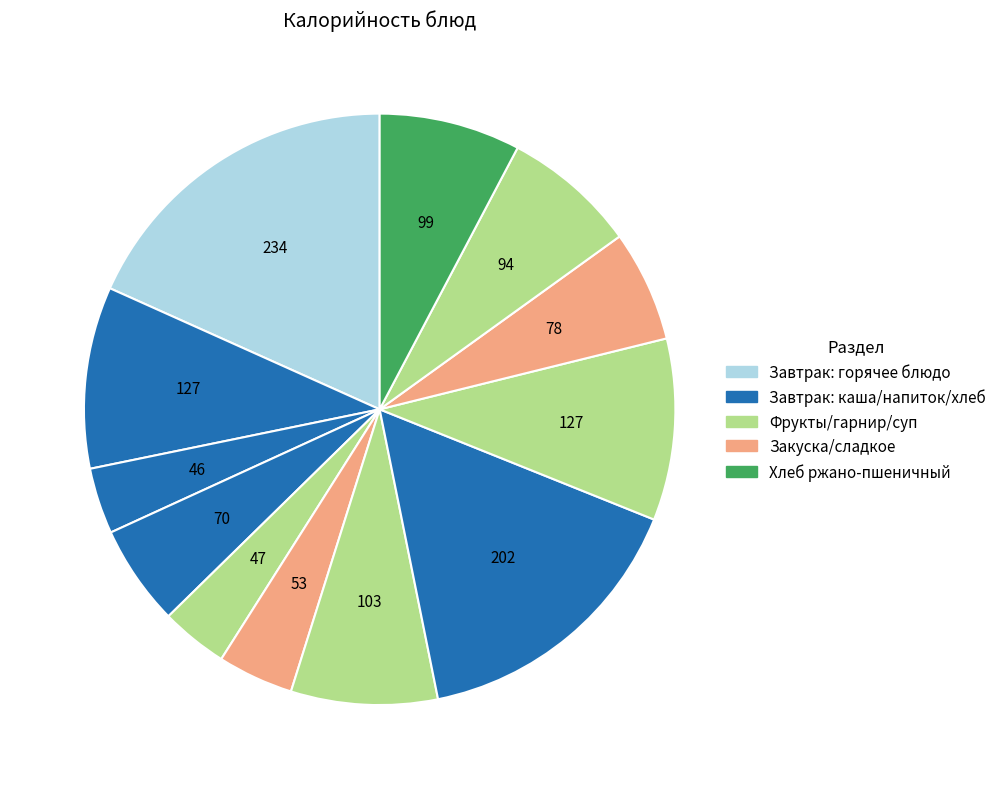

Is there any slice that represents more than half of the pie?

No